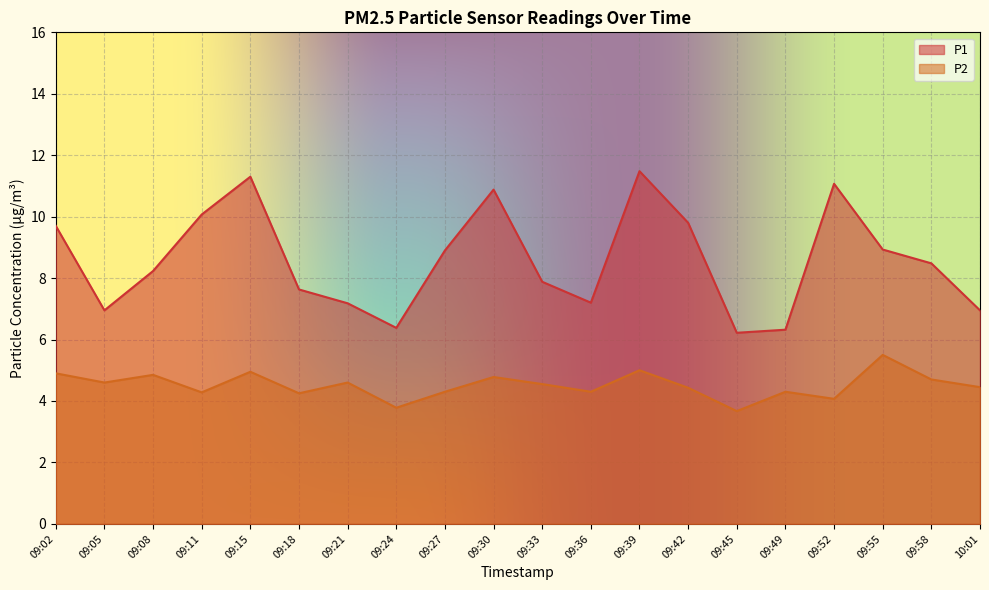

How many lines are shown in the chart?

2